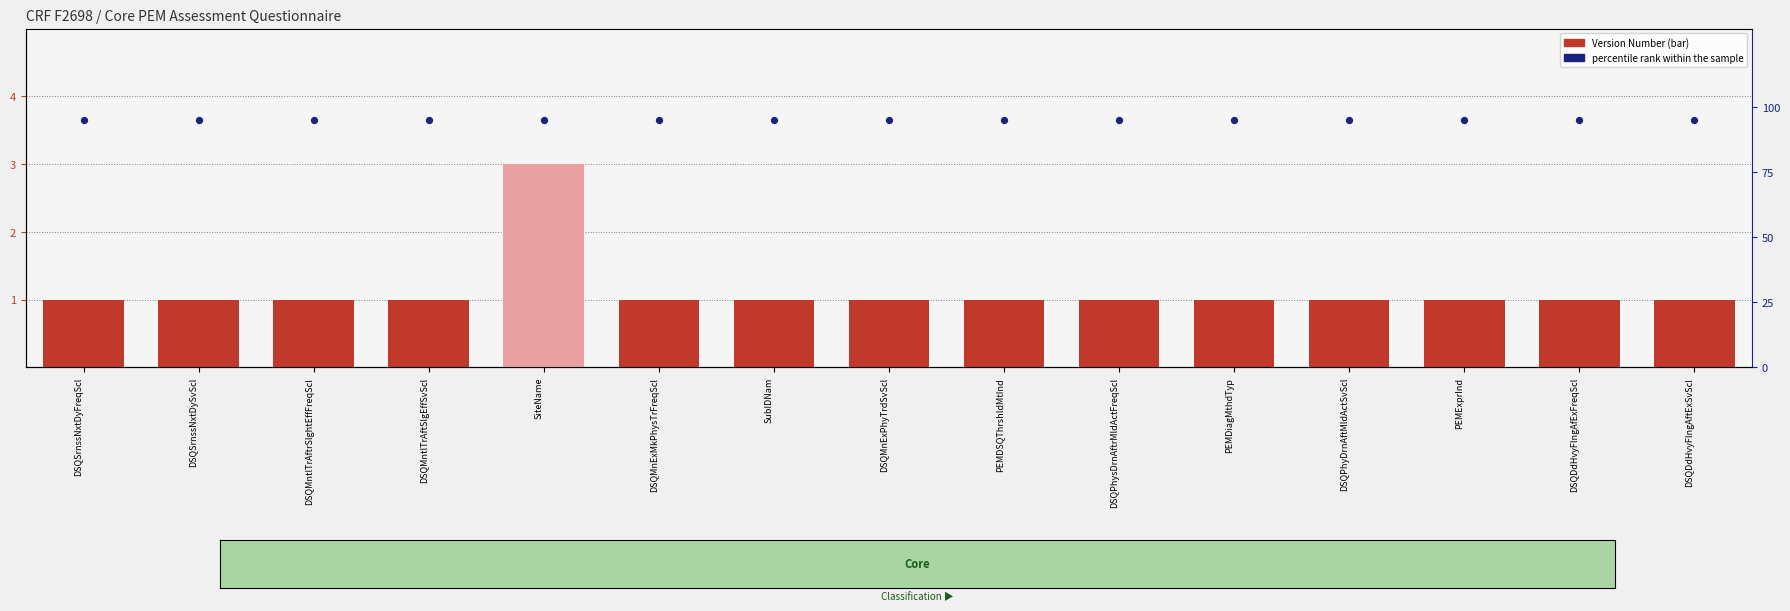

At which category is the sum across all series the highest?

SiteName